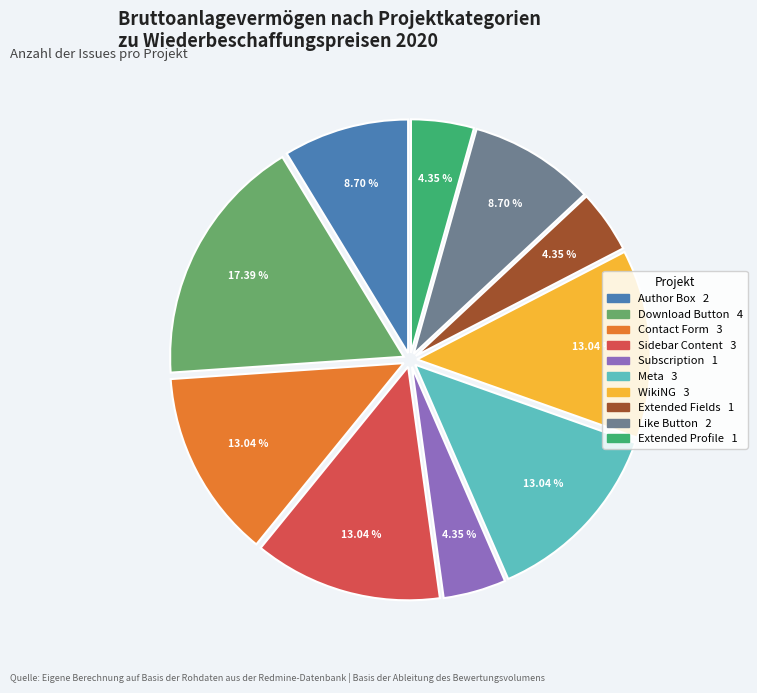

Is it true that Meta is 13% of the pie?

True